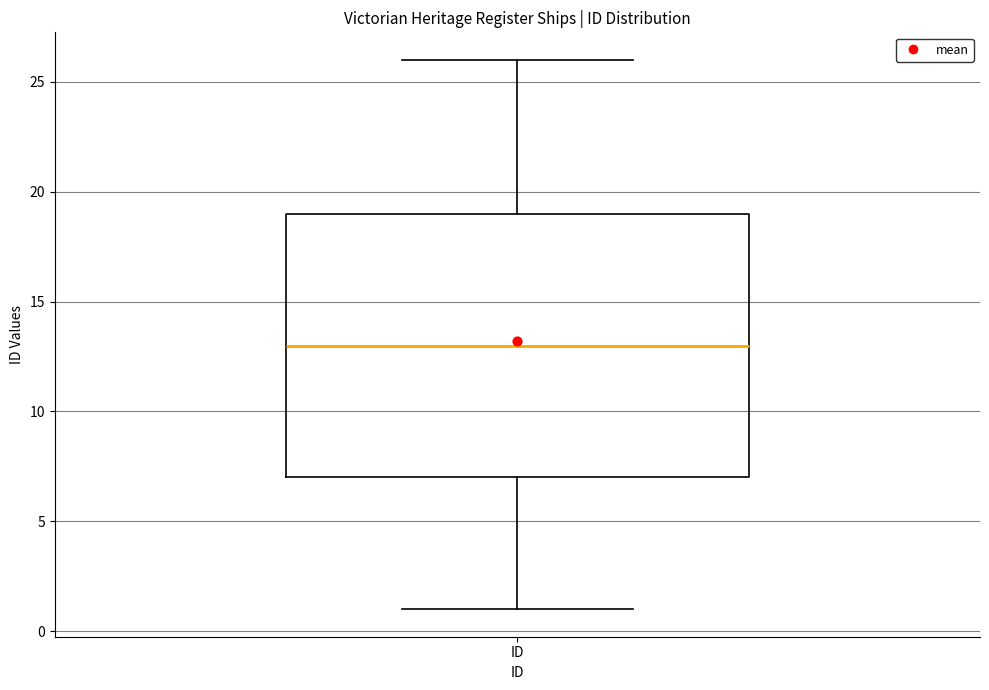

Where does the lower whisker of the box for ID end on the y-axis? The values are not printed on the chart, so give them approximately, as read against the axis.

1